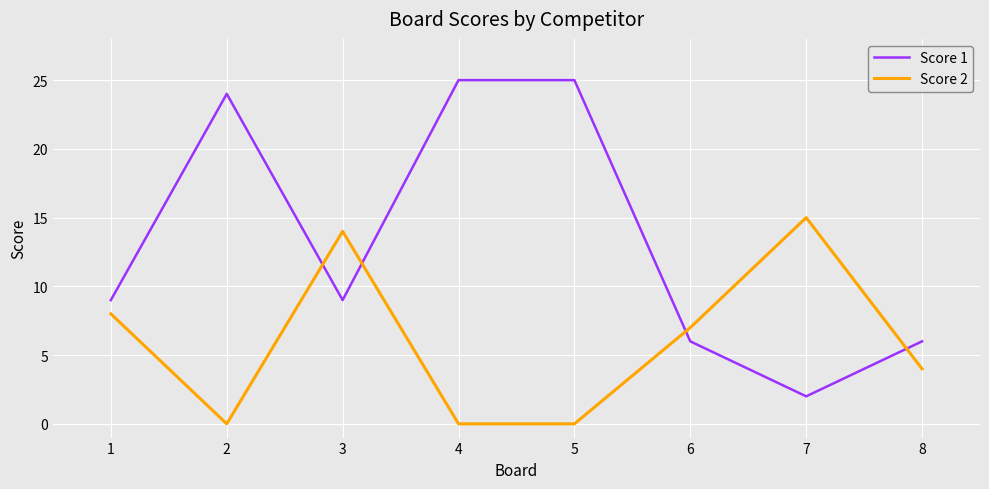

What is the difference between the highest and lowest values at 3?

5